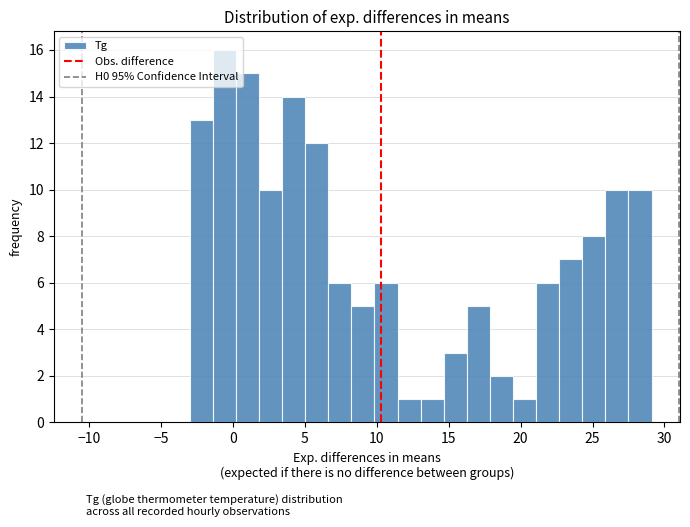

Read against the x-axis, roughly where is the centre of the tallest bar?

-0.5